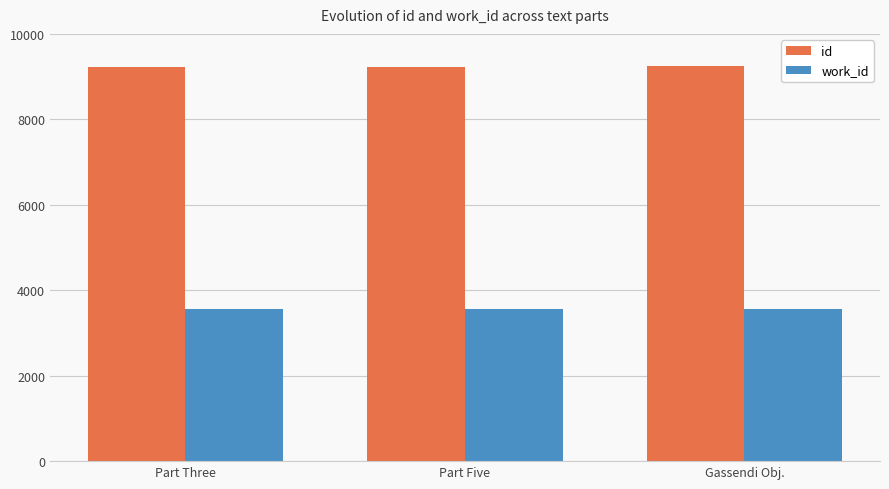

What is the sum of the id values at Gassendi Obj. and Part Three?

18471